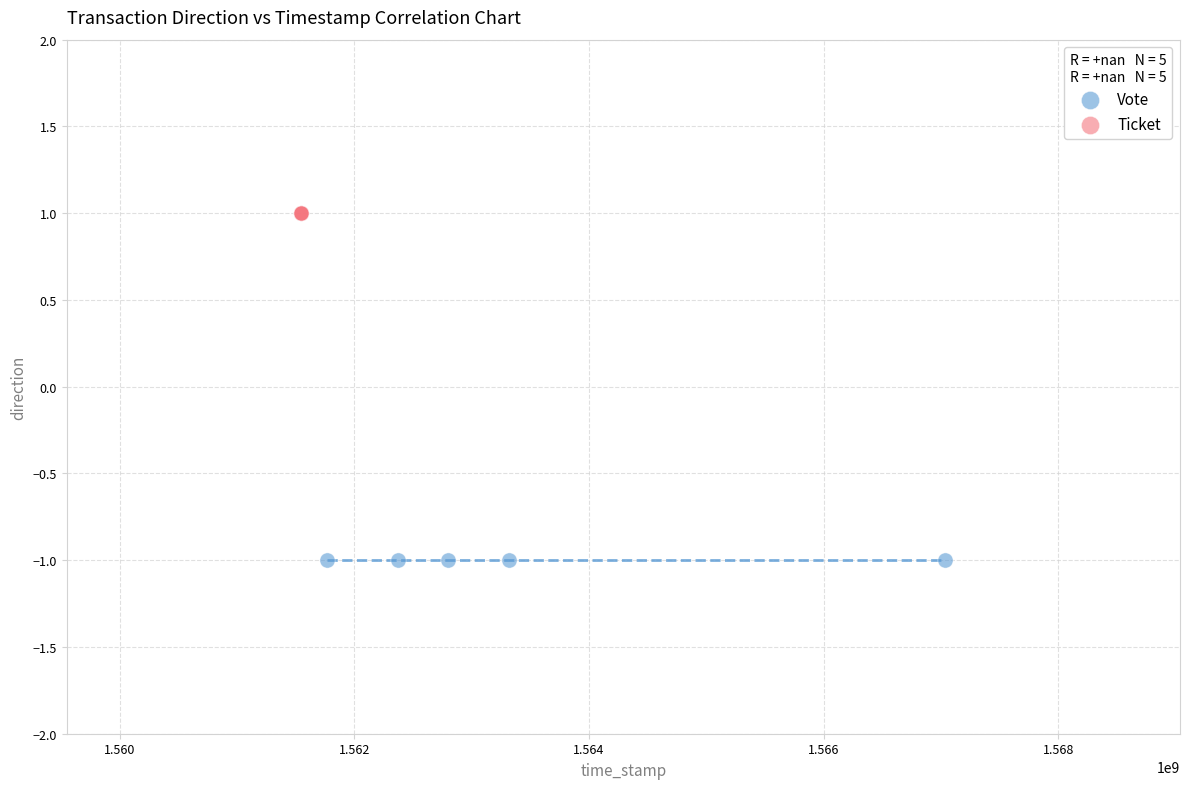

What are all the series names shown in the legend?

Vote, Ticket